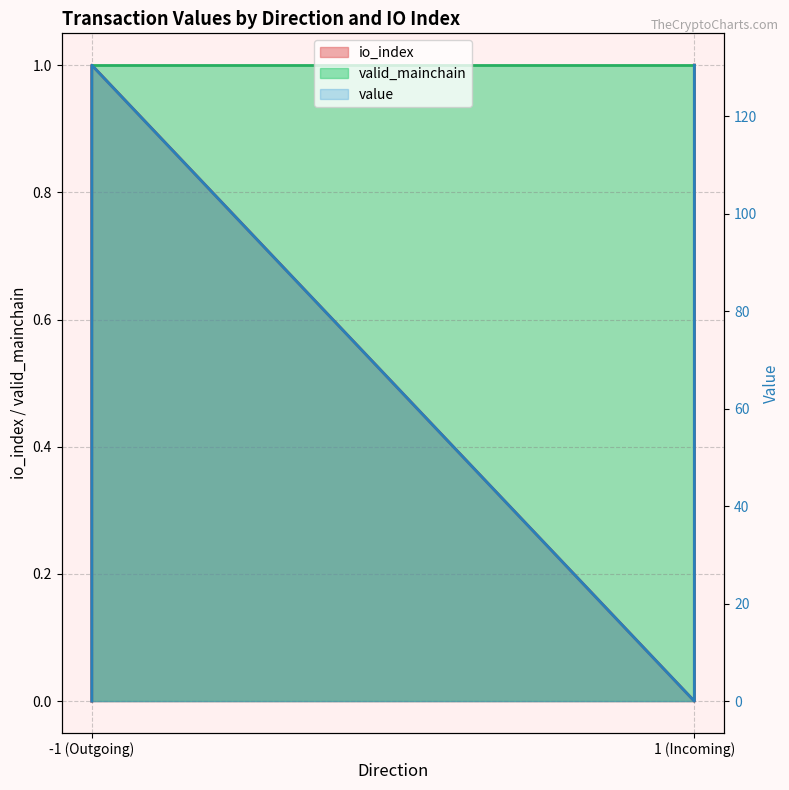

What is the maximum value shown in the chart?

130.5